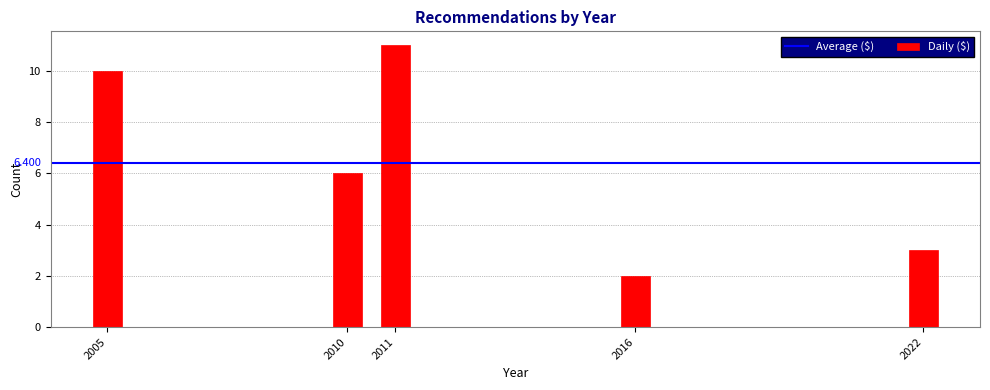

Reading right to left, extract all data points from this chart.

3	2	11	6	10